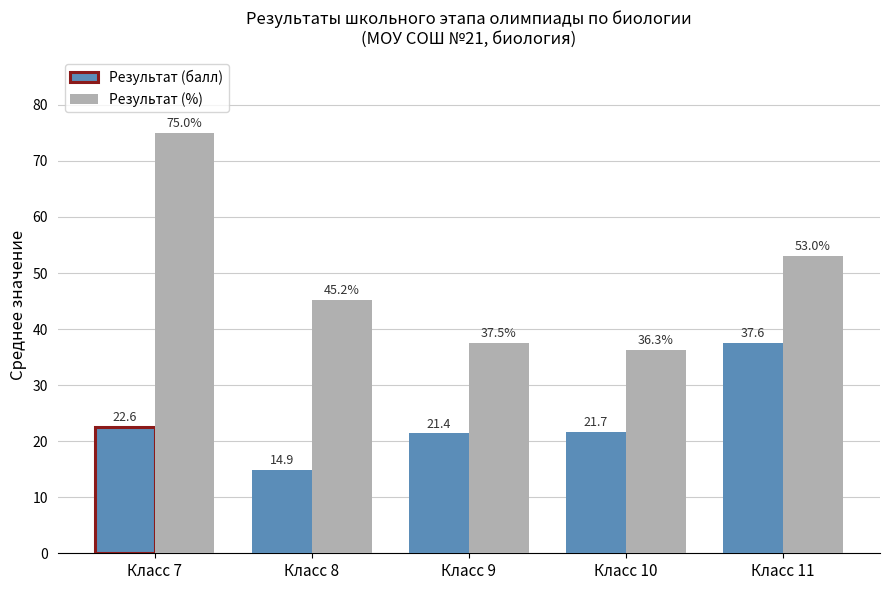

How many data points in Результат (%) are above 45?

3